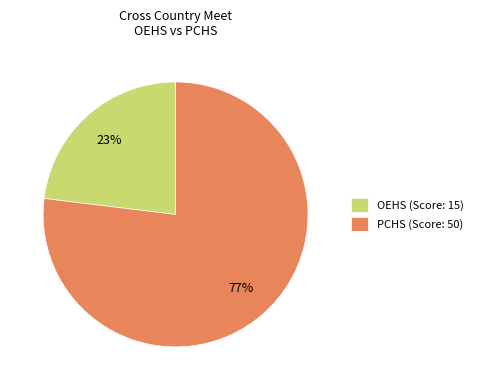

How many segments does this pie chart have?

2